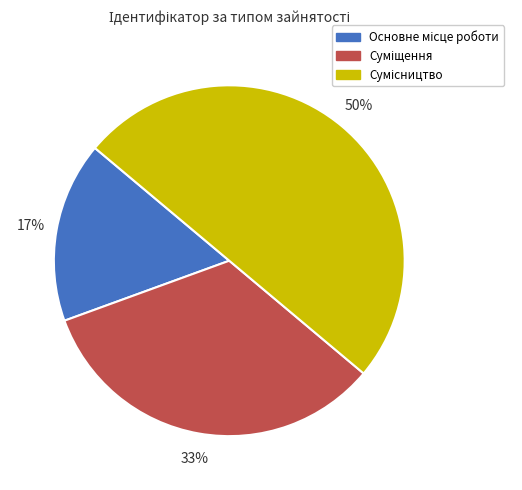

To the nearest percent, what is the average slice percentage?

33%